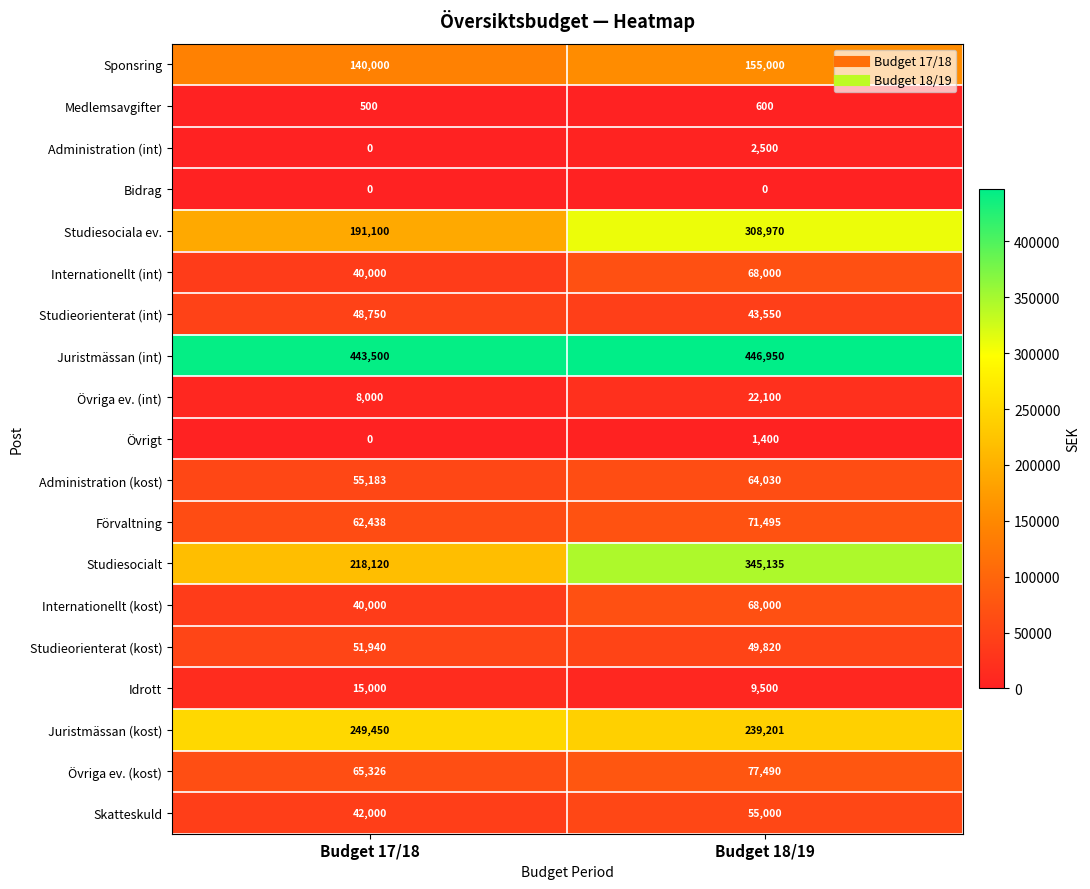

List the labels in order of Medlemsavgifter value, largest first.

Budget 18/19, Budget 17/18